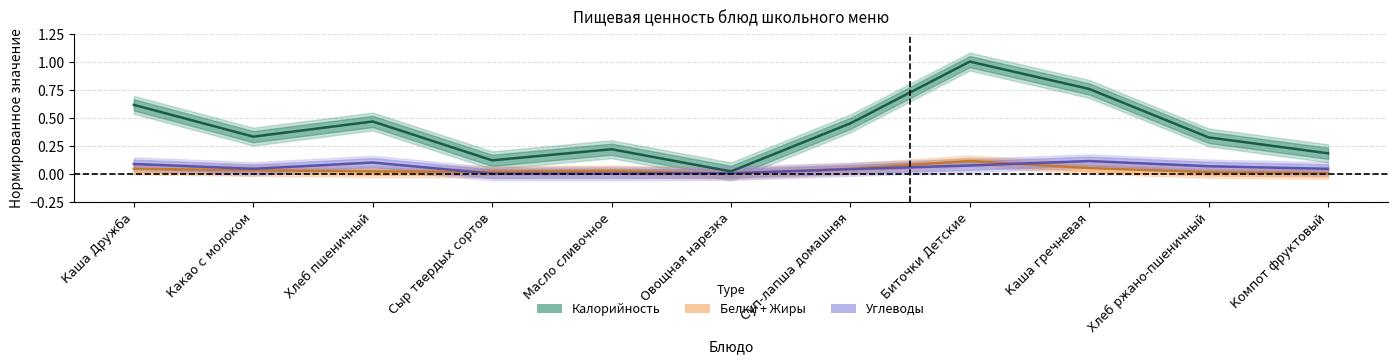

True or false: Белки+Жиры (partial) and Калорийность (estimate) intersect in this chart.

False